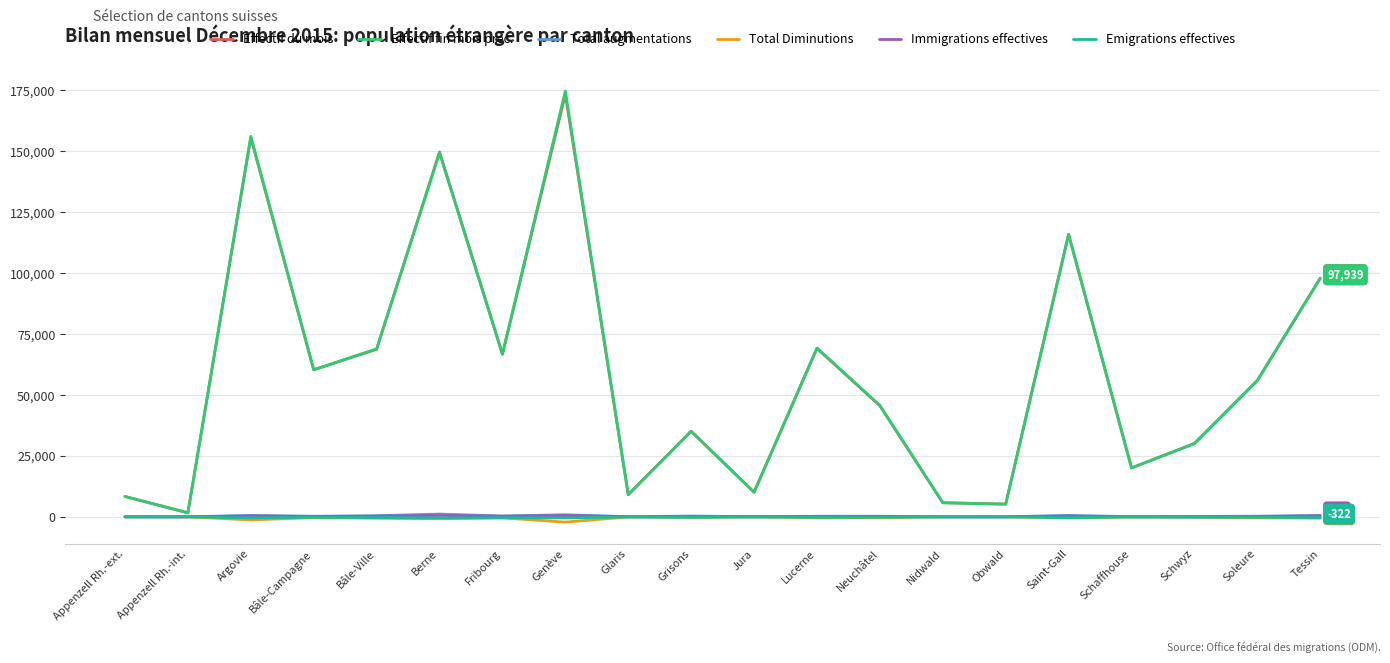

At which label is Effectif du mois closest to 87534?

Tessin